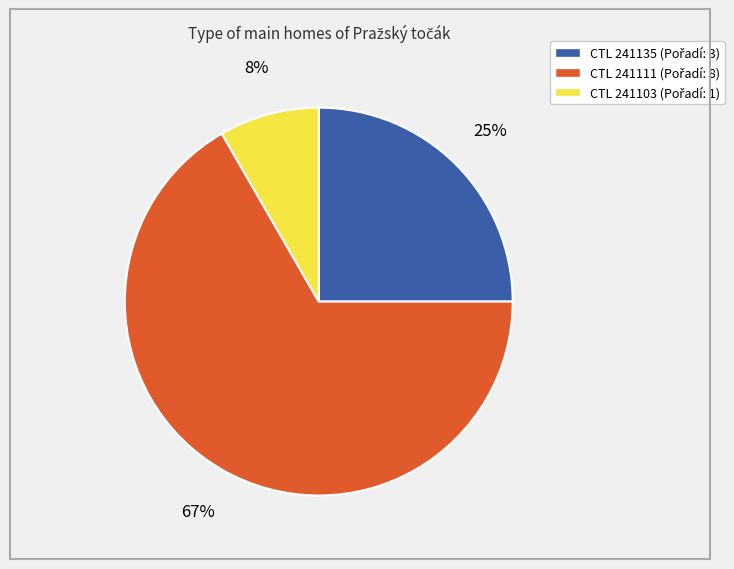

Count the number of slices in the pie.

3